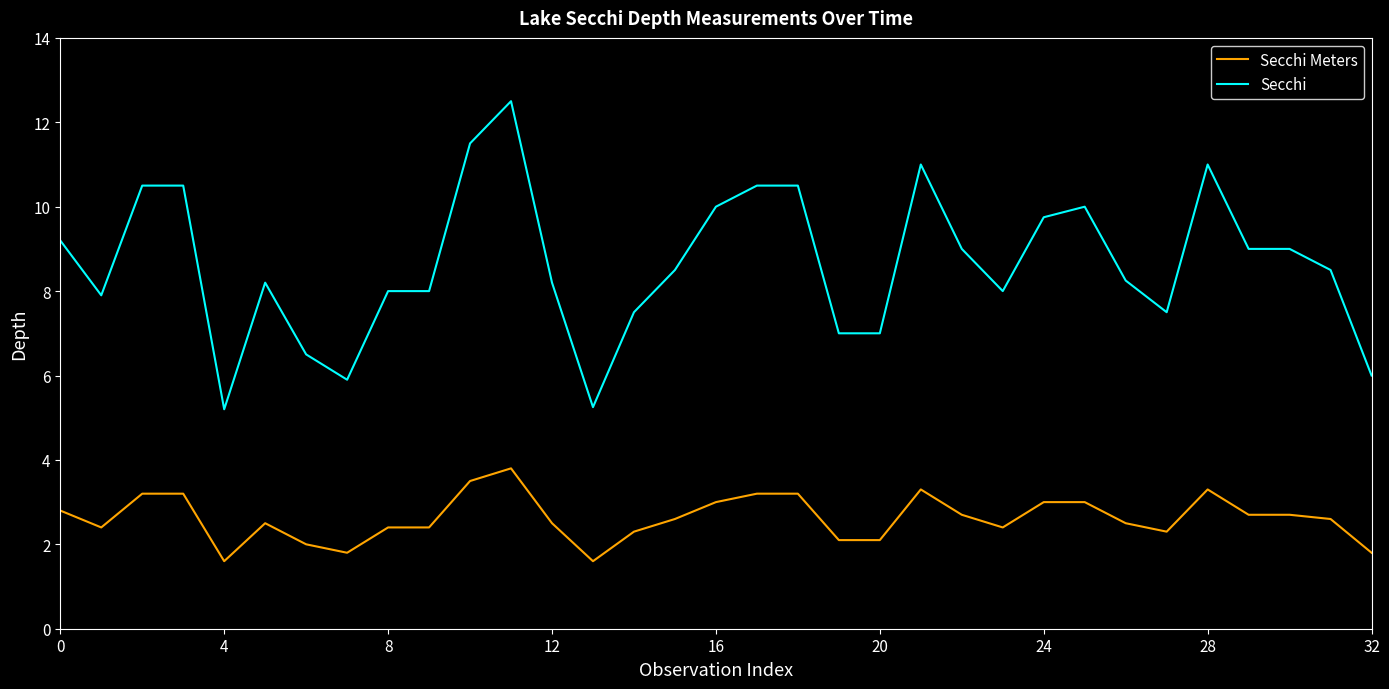

How many lines are shown in the chart?

2